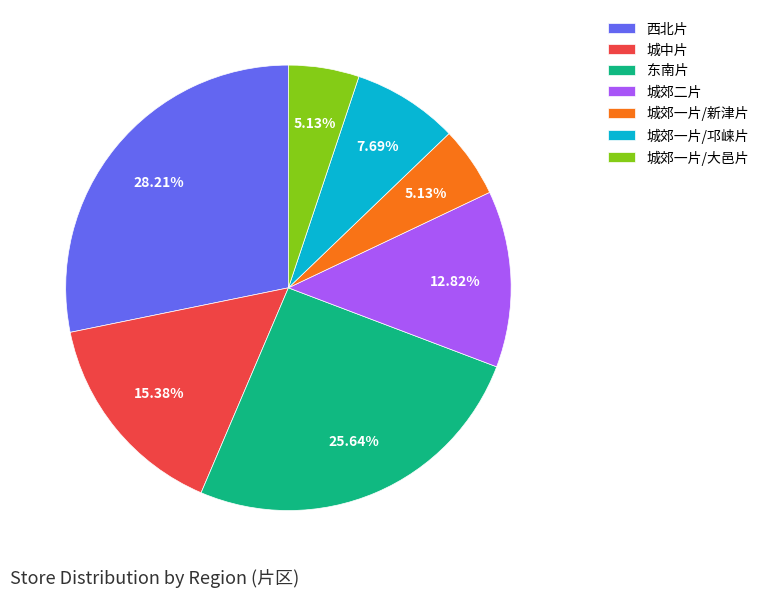

What is the ratio of the value at 城郊二片 to the value at 城郊一片/大邑片?

2.5